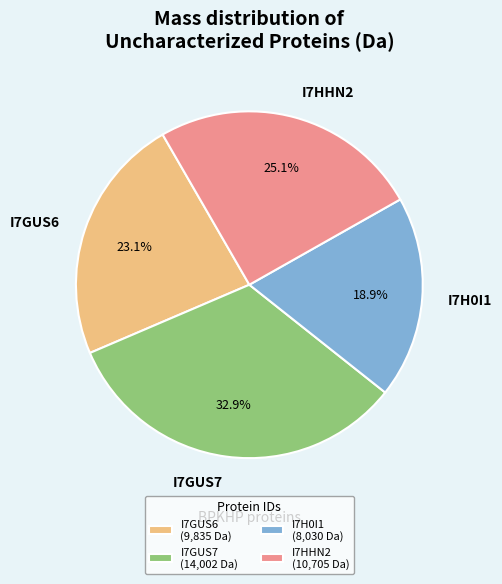

Count the number of slices in the pie.

4